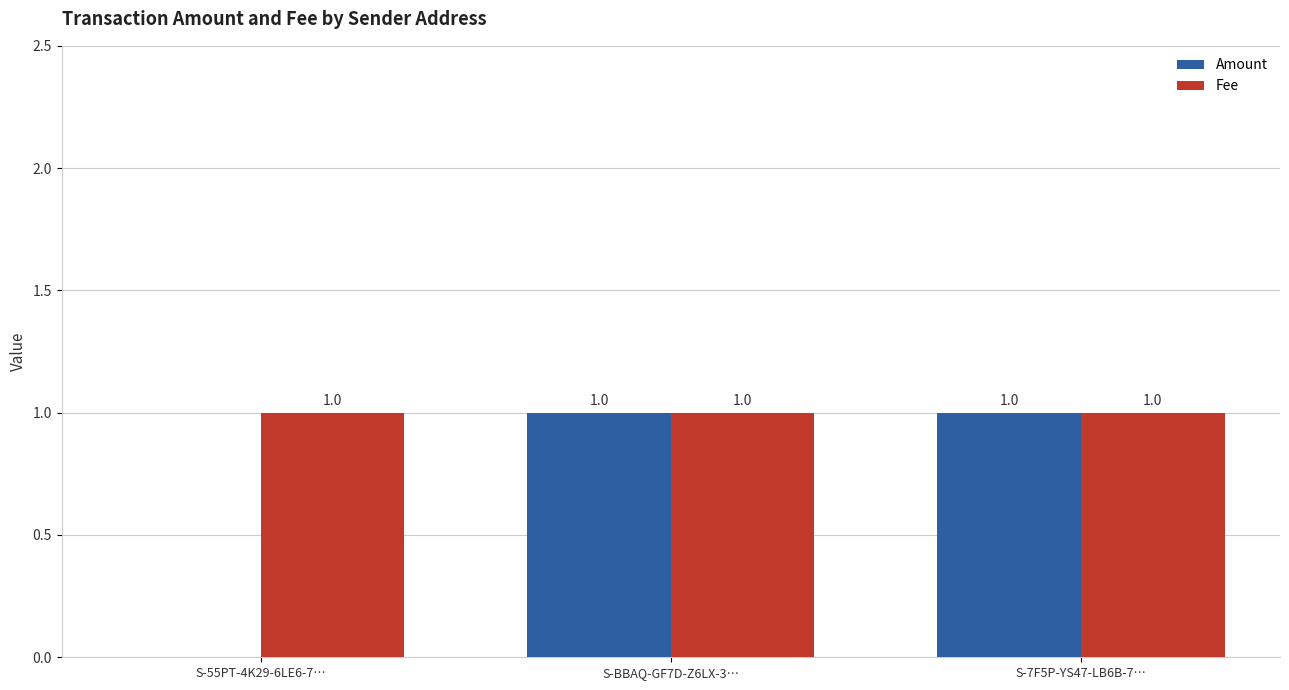

How many distinct data groups are displayed?

2